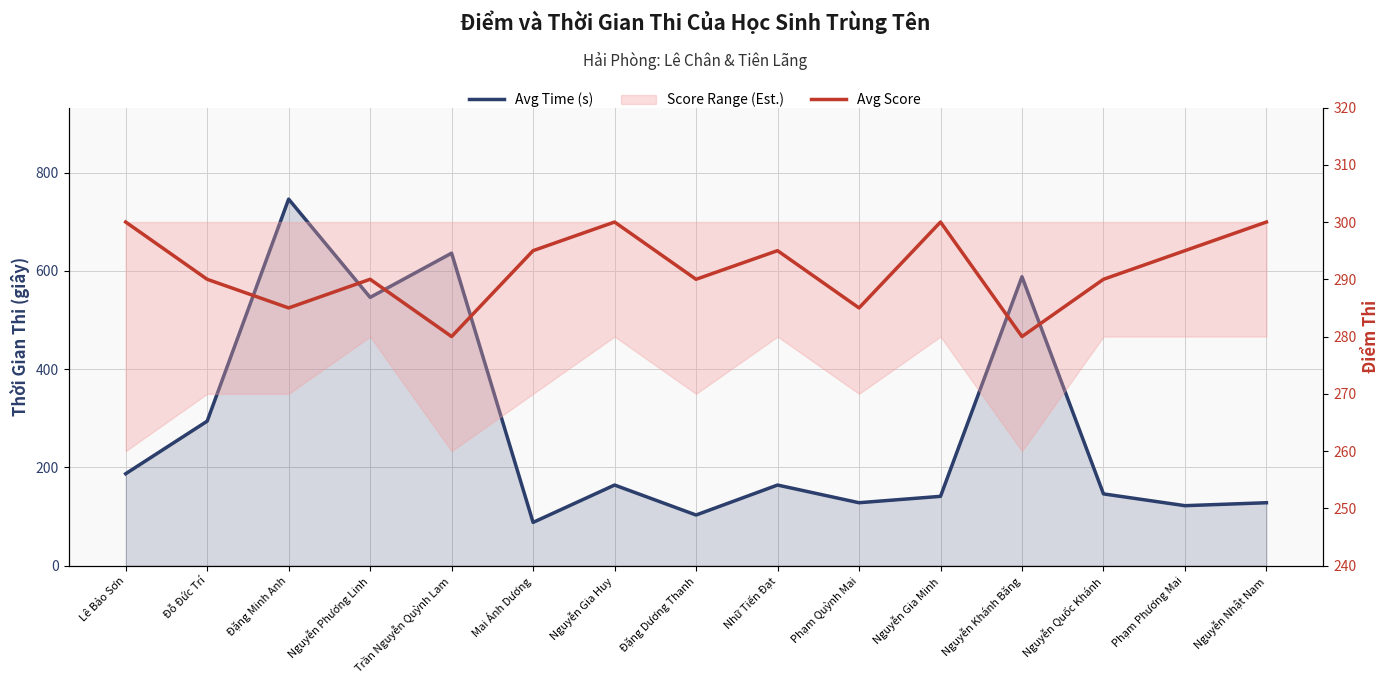

What is the minimum value shown in the chart?

88